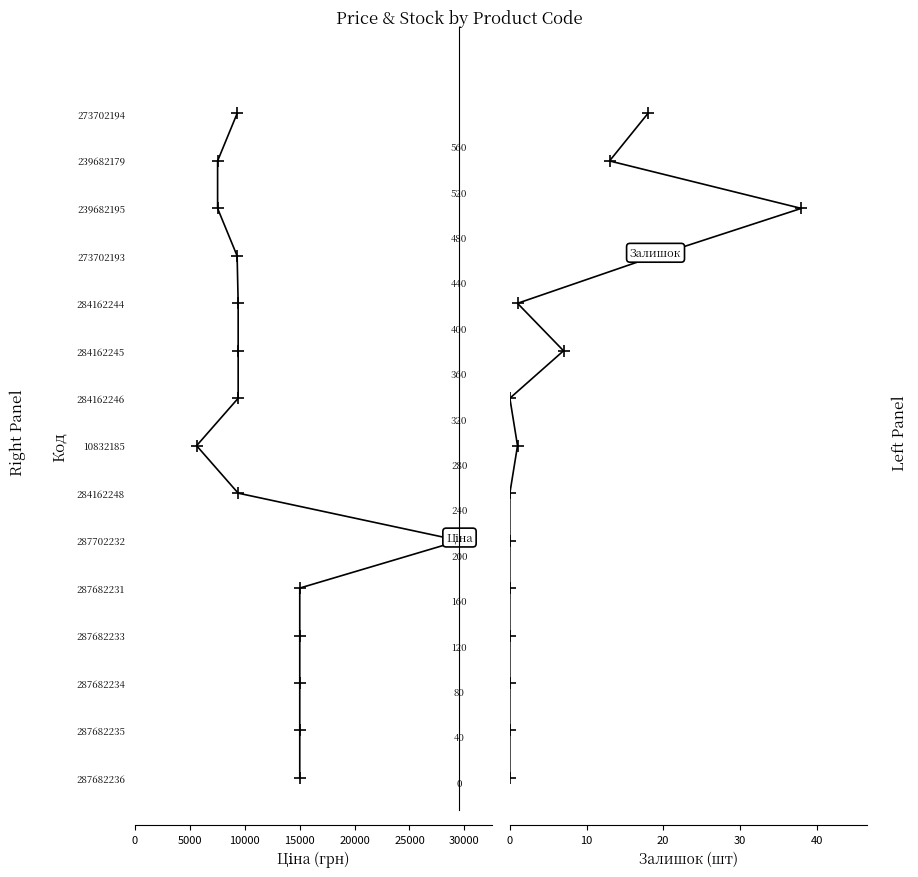

Which series changed the most between 0 and 15000?

Ціна